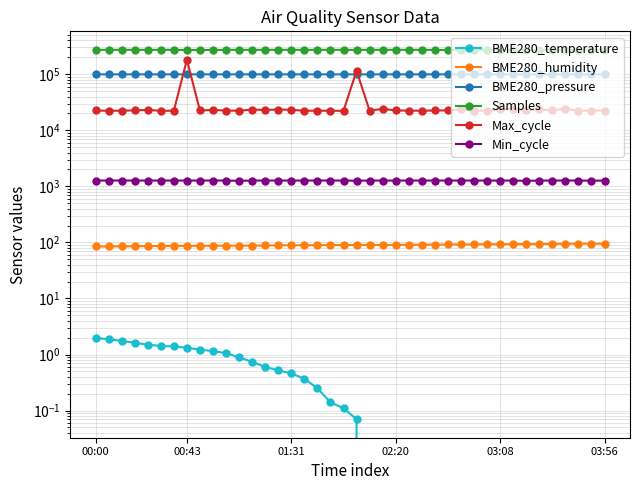

The value of BME280_humidity at 26 is 141.3. True or false?

False